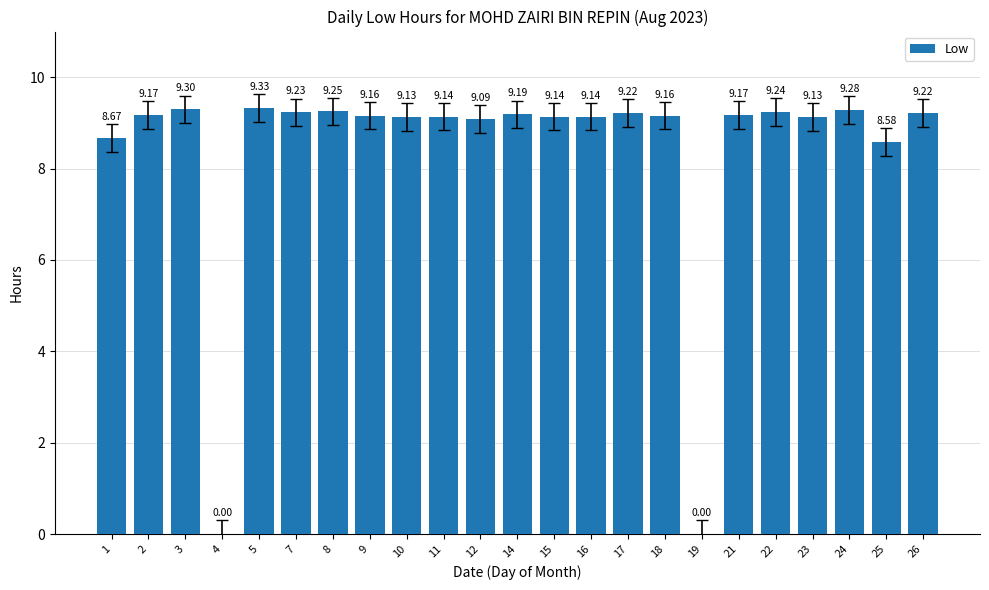

What is the change in value from 4 to 16?

+9.1